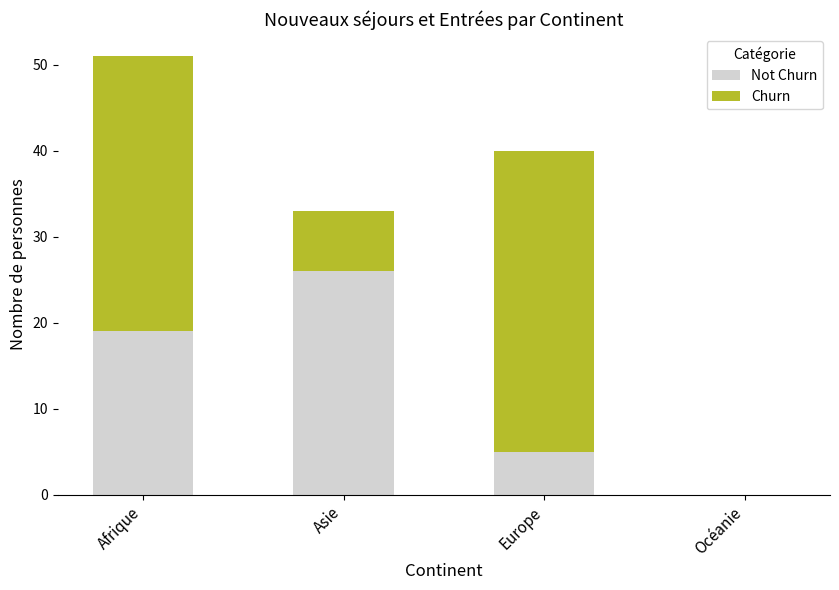

At which category is the sum across all series the highest?

Afrique